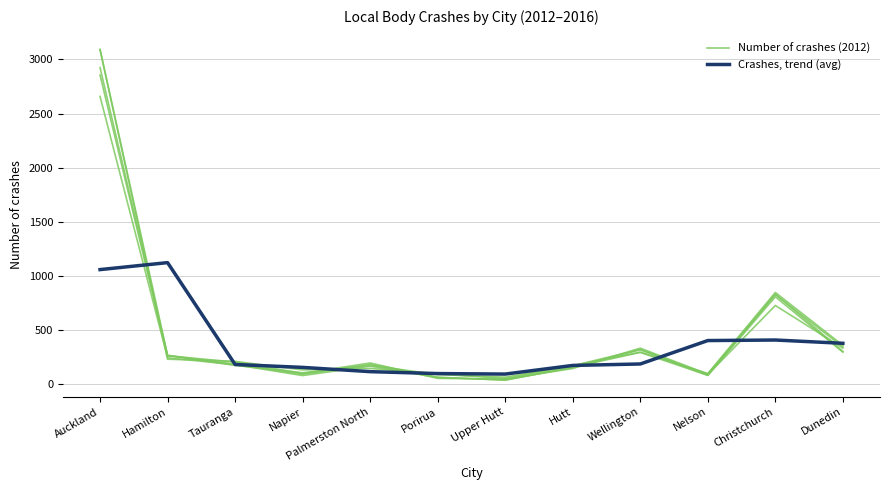

Reading left to right, list all the values displayed in this chart.

Number of crashes (2012): 2925.0	267.0	176.0	107.0	176.0	91.0	67.0	174.0	298.0	101.0	849.0	361.0
Crashes, trend (avg): 1060.1	1124.5	184.2	157.3	118.0	100.3	95.7	175.4	188.9	405.1	410.0	379.7